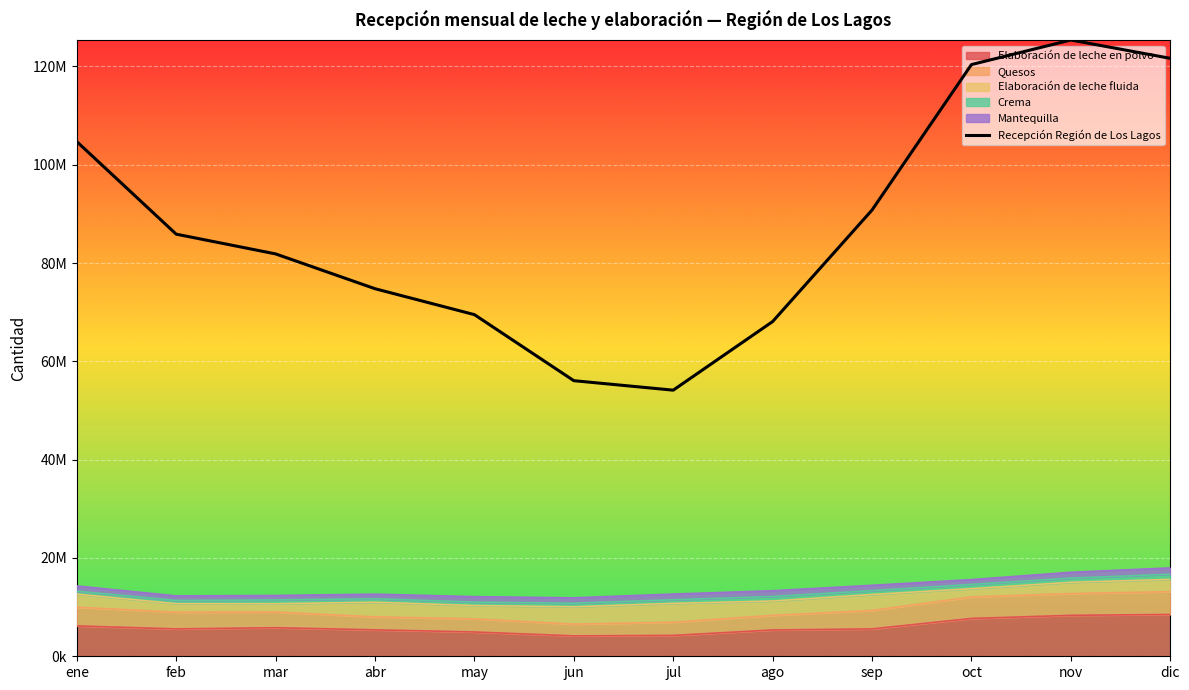

Reading right to left, what are all the values shown in this chart?

dic=121644203.0	nov=125373840.0	oct=120374043.0	sep=90779967.0	ago=68094400.0	jul=54135700.0	jun=56065854.0	may=69502031.0	abr=74776991.1	mar=81859188.6	feb=85875128.4	ene=104706853.0